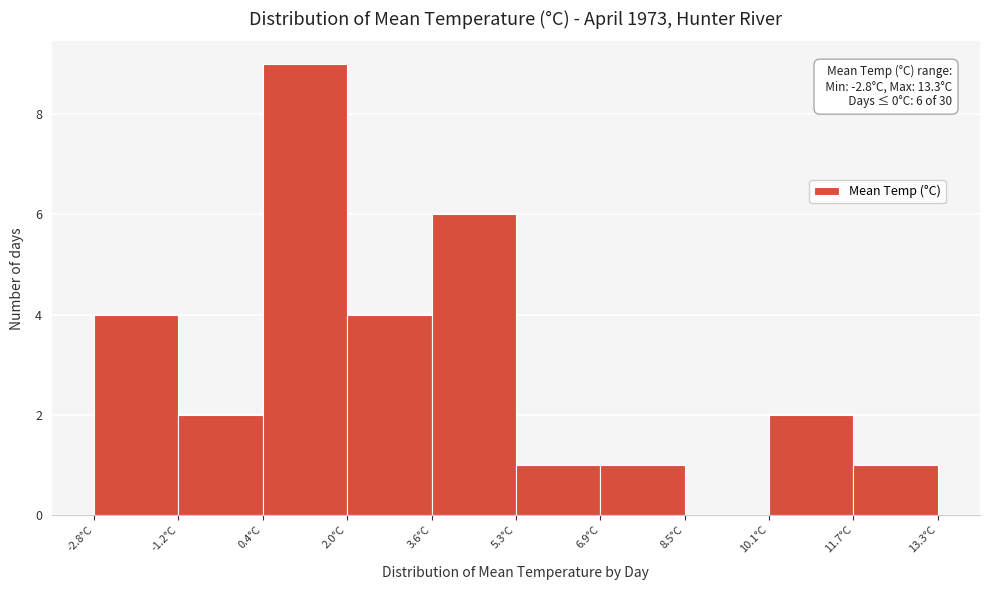

Which range on the x-axis has the tallest bar?

0.4 to 2.0